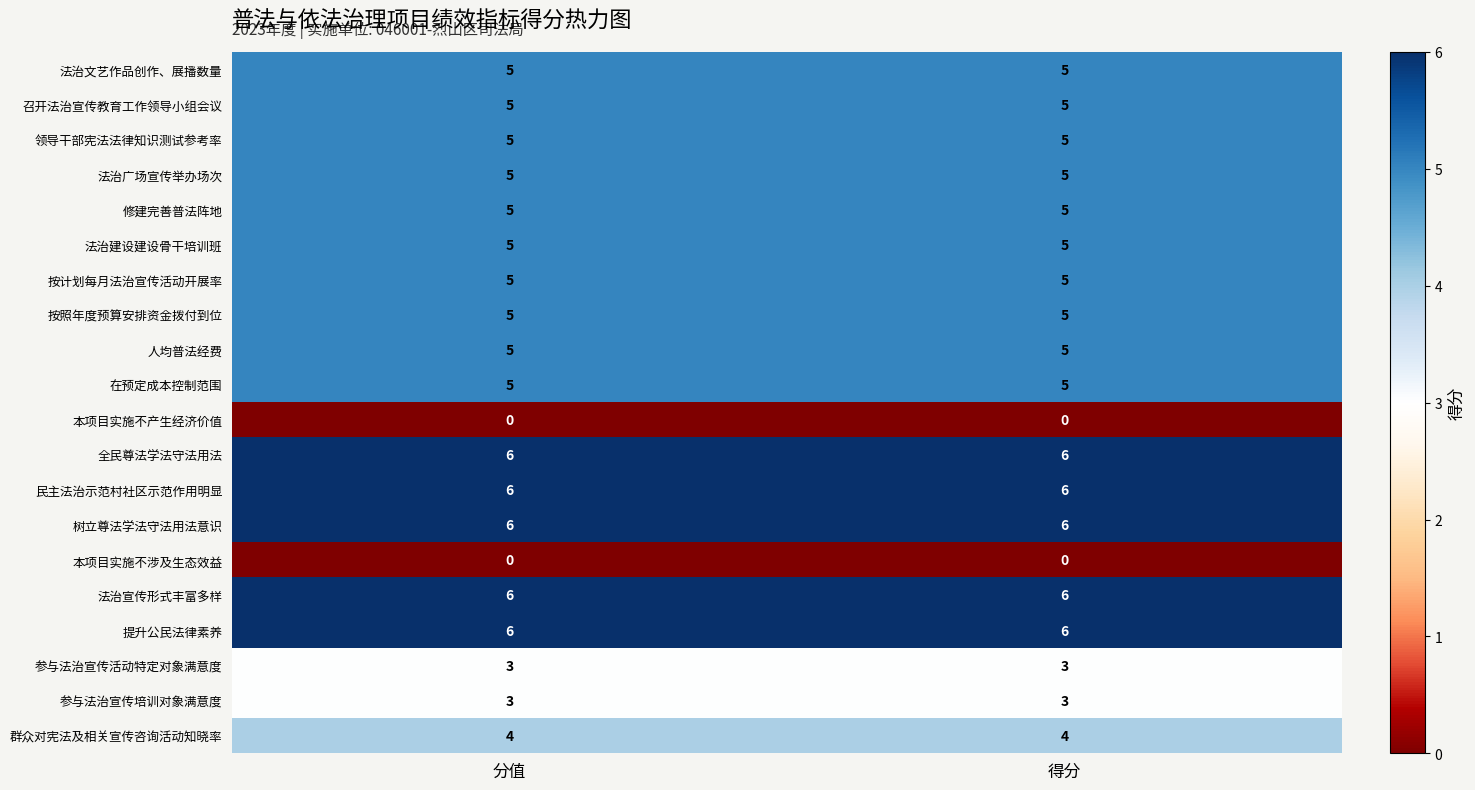

What is the difference between the highest and lowest values at 分值?

6